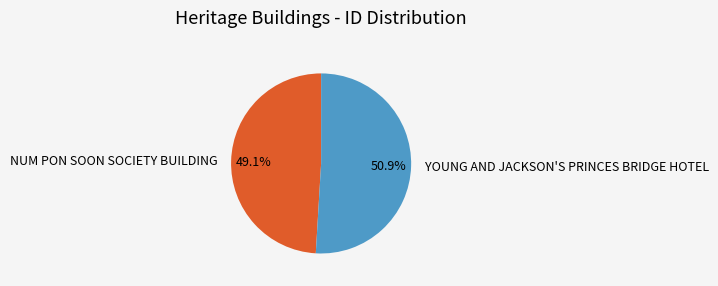

What percentage is the YOUNG AND JACKSON'S PRINCES BRIDGE HOTEL slice, to the nearest percent?

51%